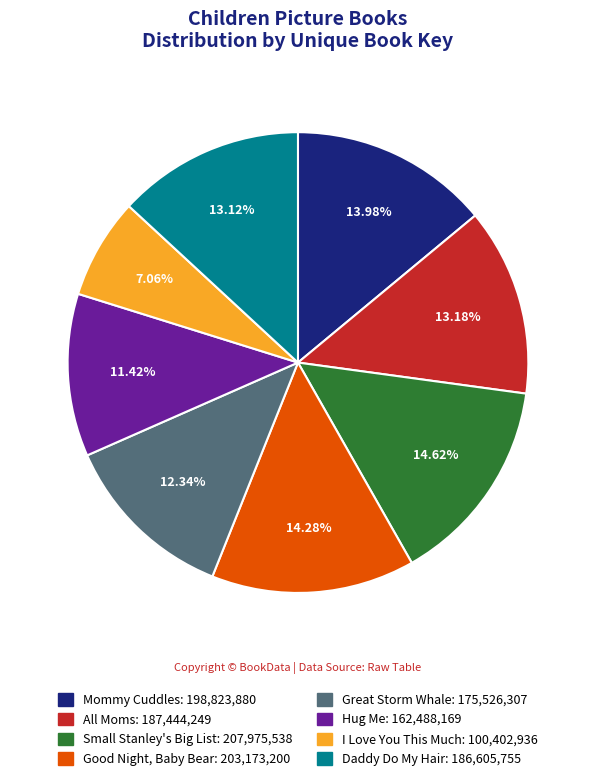

The All Moms slice represents 13% of the pie. True or false?

True